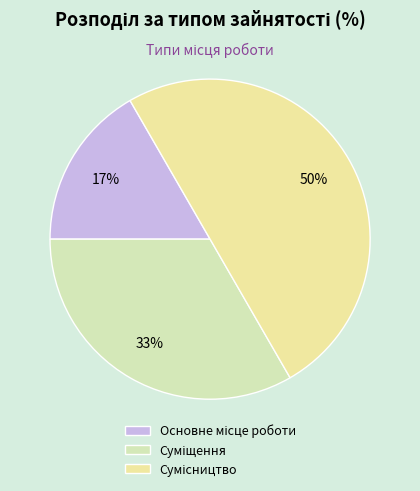

To the nearest percent, what is the difference between the largest and smallest slice percentages?

33%